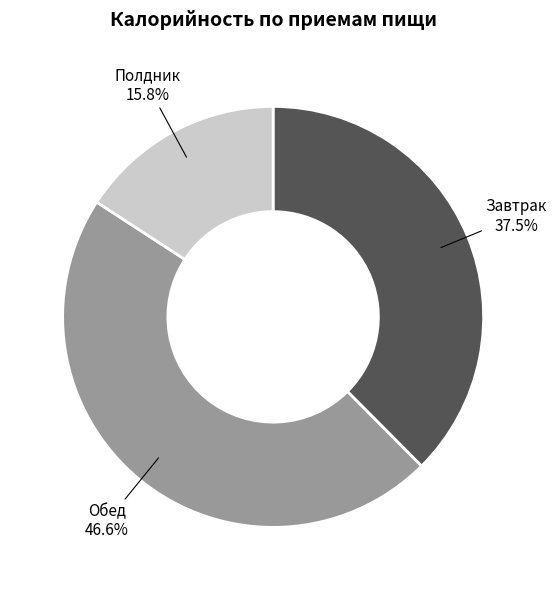

Which category has the smallest portion of the pie?

Полдник